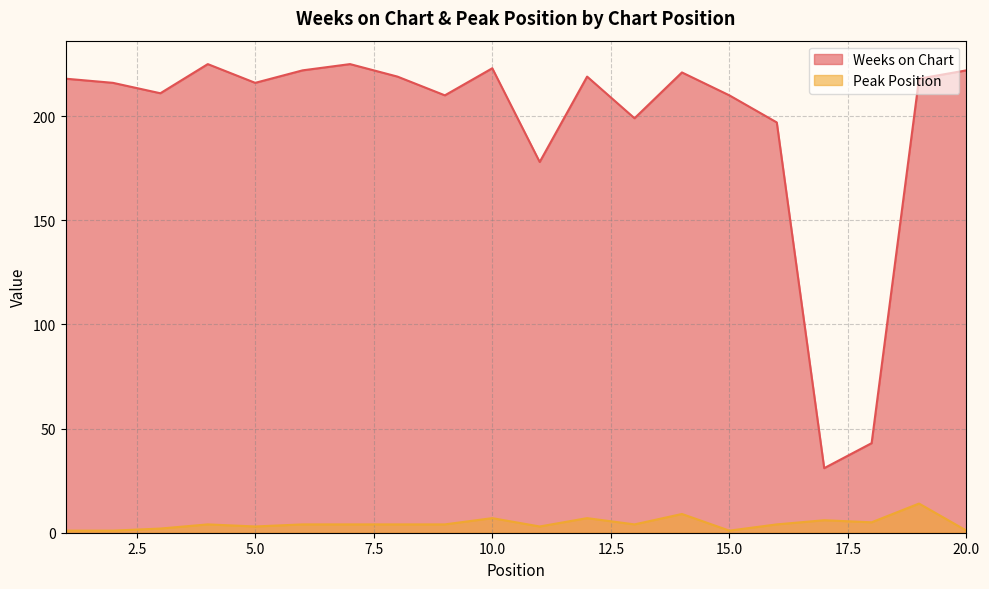

Reading left to right, transcribe all the data shown in this chart.

Weeks on Chart: 1=218	2=216	3=211	4=225	5=216	6=222	7=225	8=219	9=210	10=223	11=178	12=219	13=199	14=221	15=210	16=197	17=31	18=43	19=218	20=222
Peak Position: 1=1	2=1	3=2	4=4	5=3	6=4	7=4	8=4	9=4	10=7	11=3	12=7	13=4	14=9	15=1	16=4	17=6	18=5	19=14	20=1